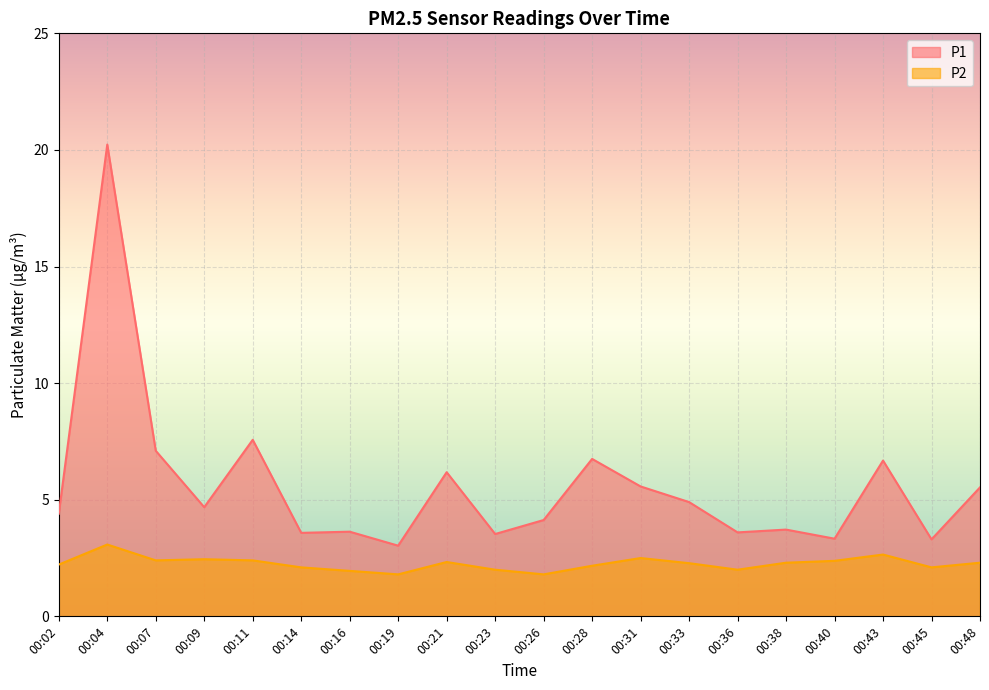

How many series are shown in this chart?

2